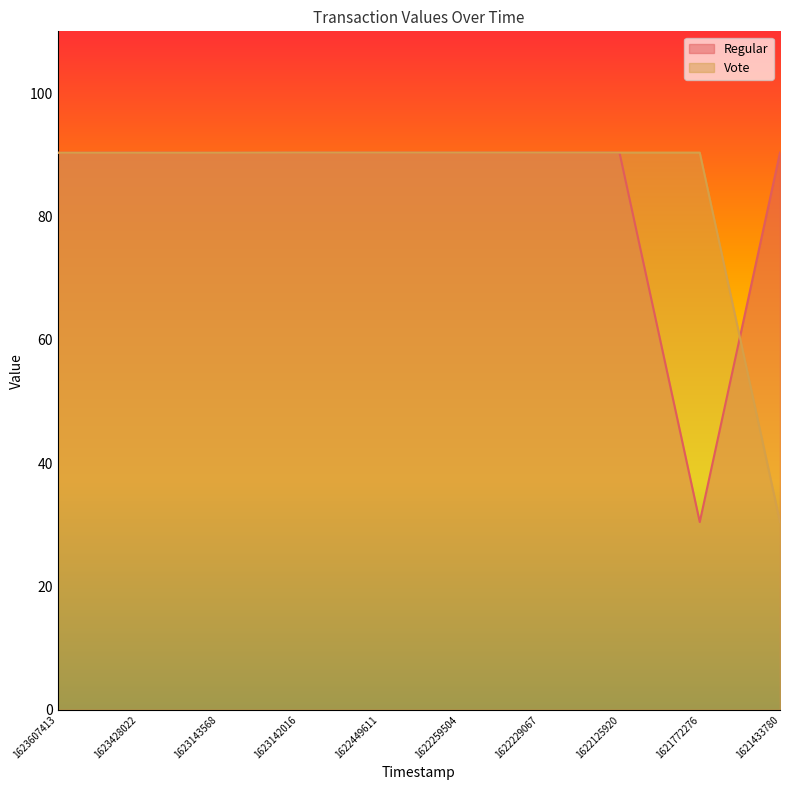

What are all the series names shown in the legend?

Regular, Vote